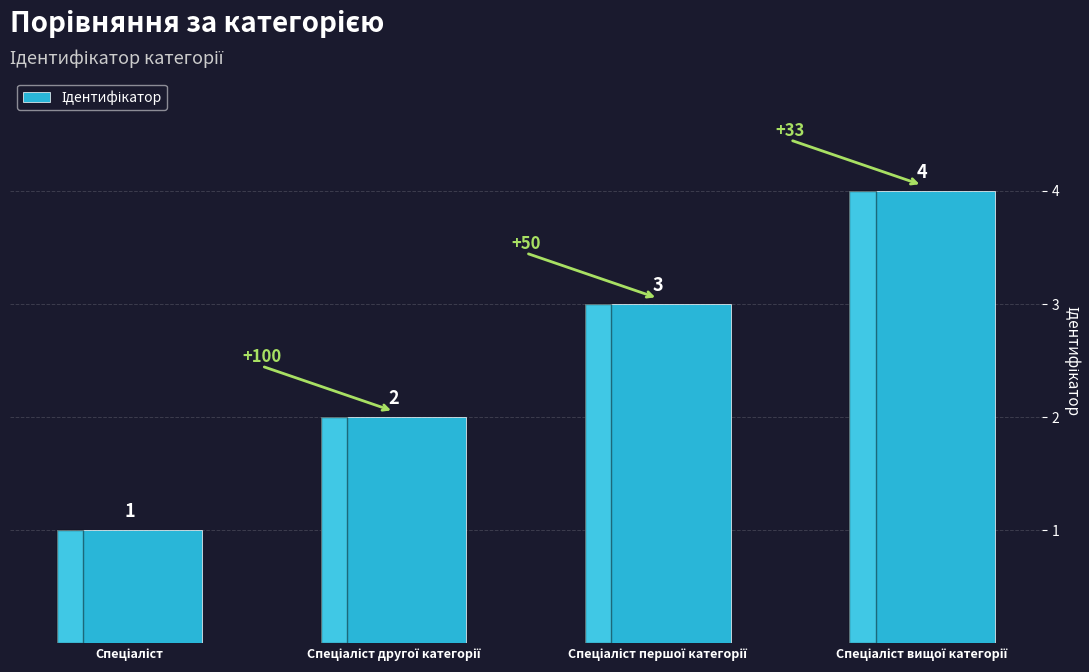

What is the maximum value shown in the chart?

4